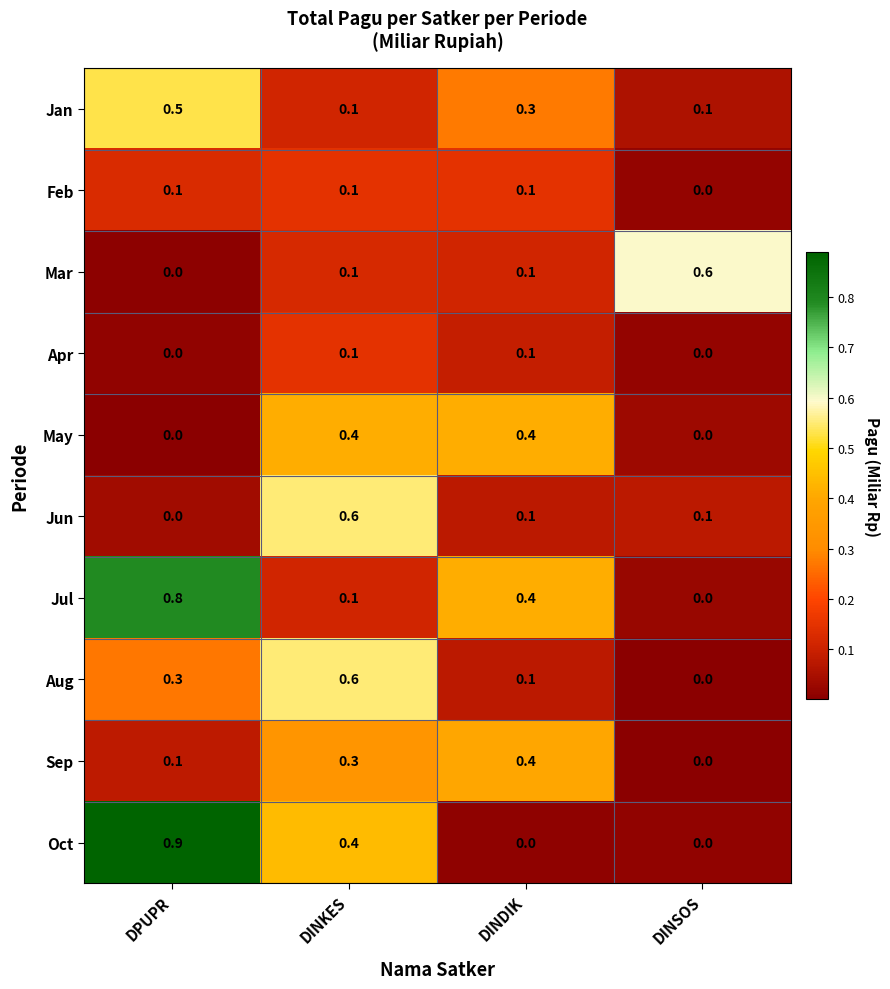

What is the total value across all series at DINKES?

2.8